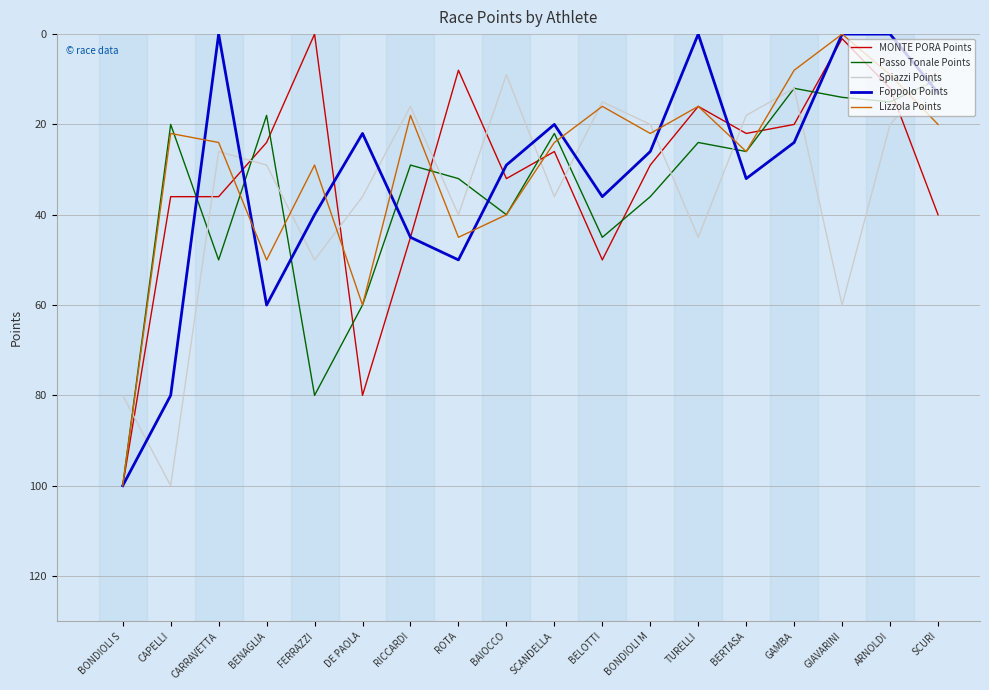

The value of Lizzola Points at BELOTTI is 16. True or false?

True